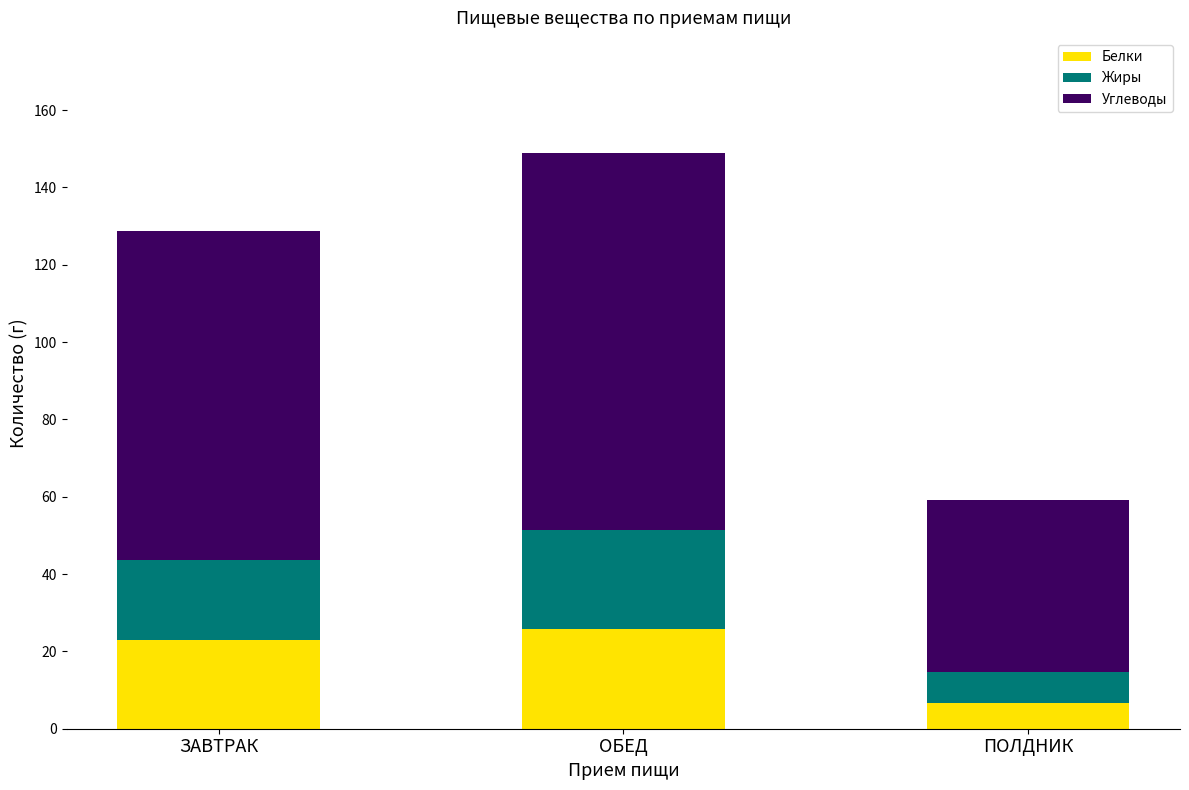

Does the chart contain any negative values?

No